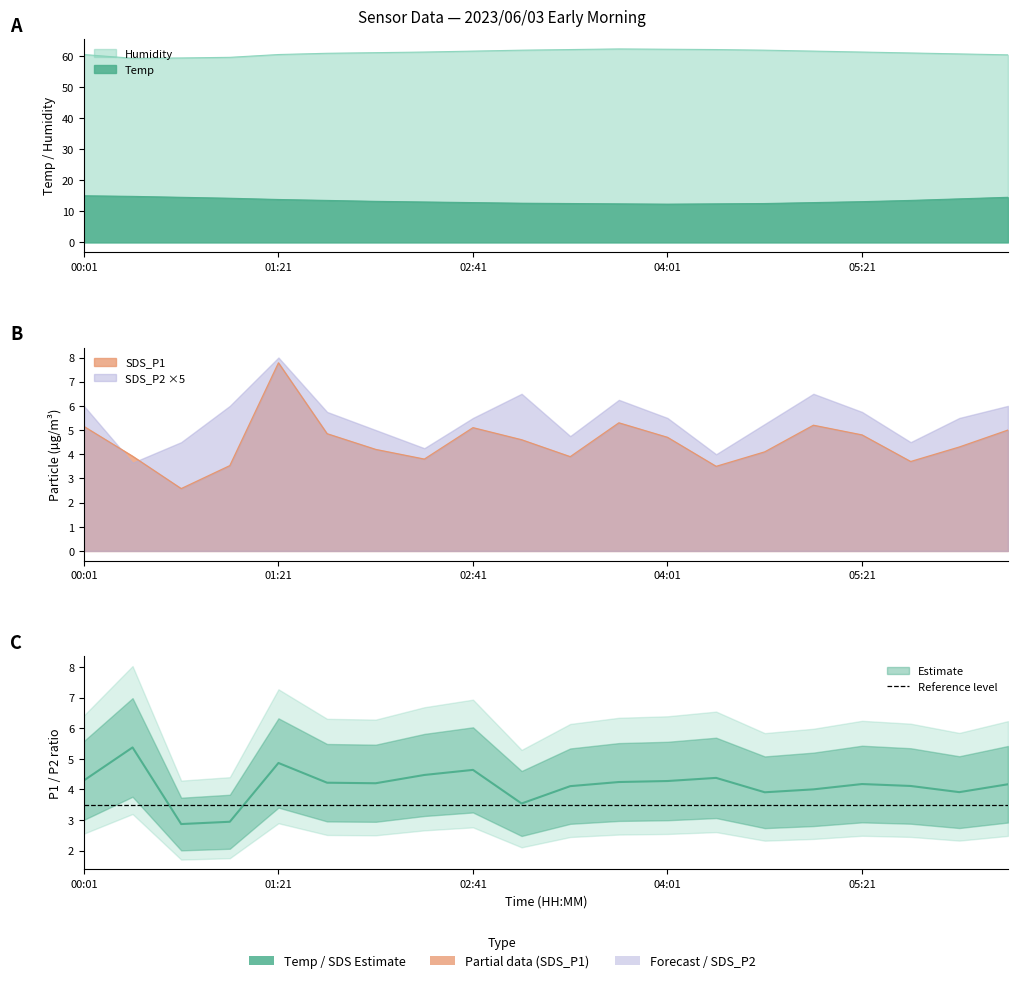

In SDS_P1, how many points are higher than both neighbors (excluding endpoints)?

4